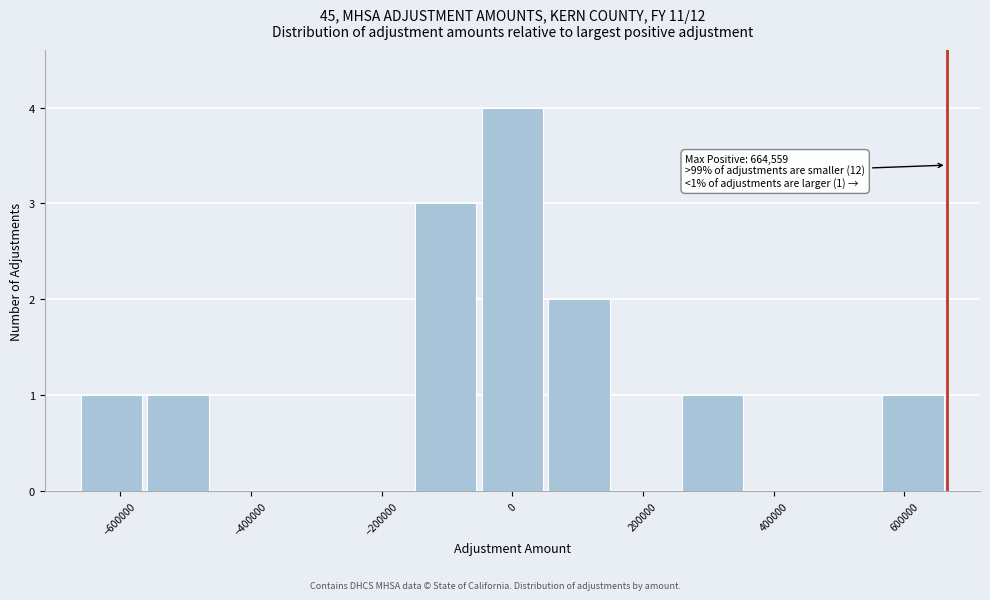

Over which range of the x-axis is the bar tallest?

-60000 to 60000